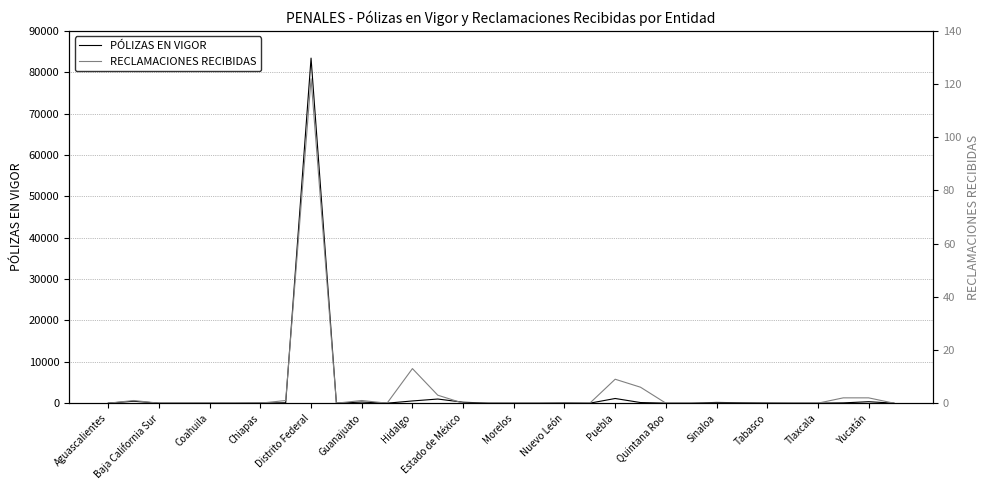

What is the average value of the RECLAMACIONES RECIBIDAS series?

5